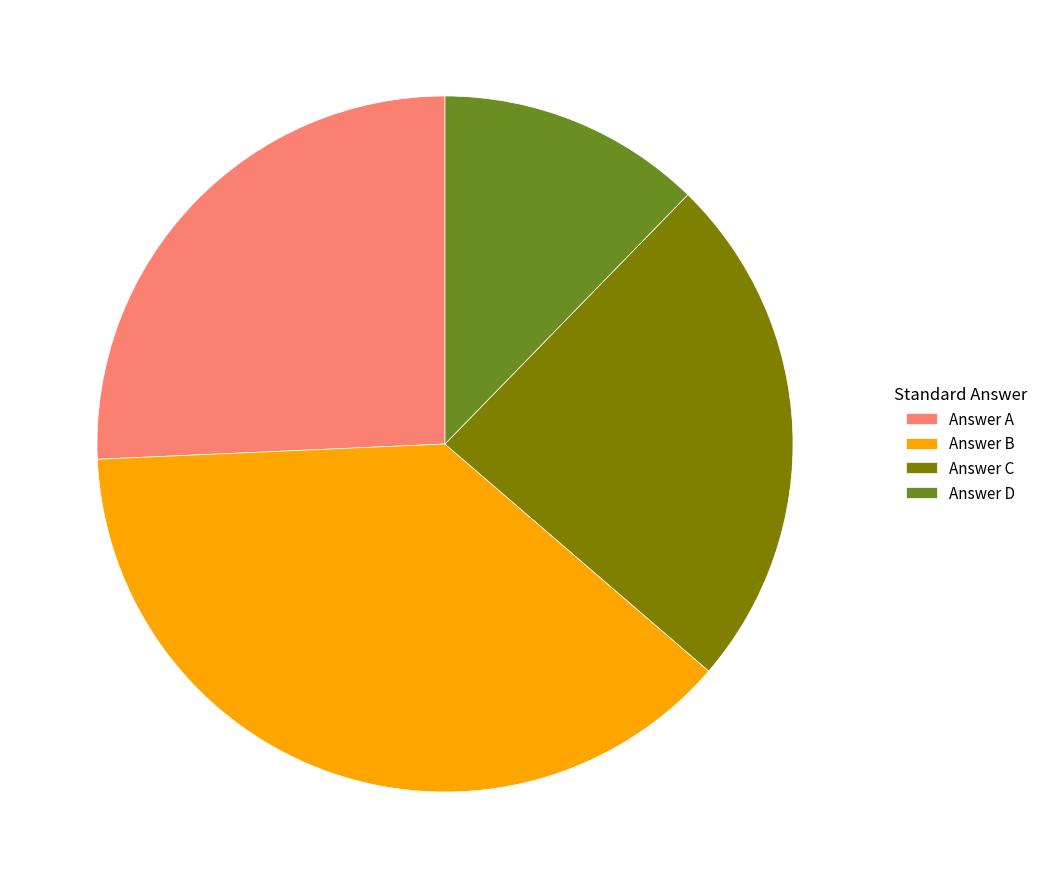

Which category has the smallest portion of the pie?

Answer D